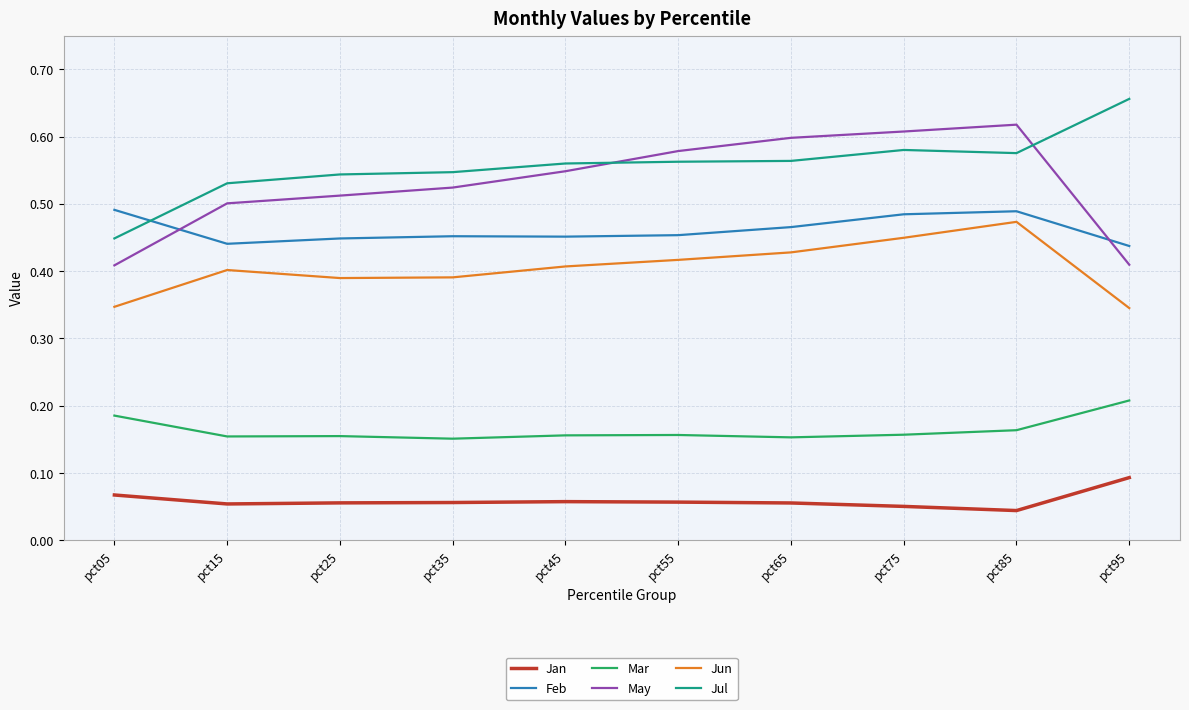

True or false: Jun and Jul cross at least once.

False